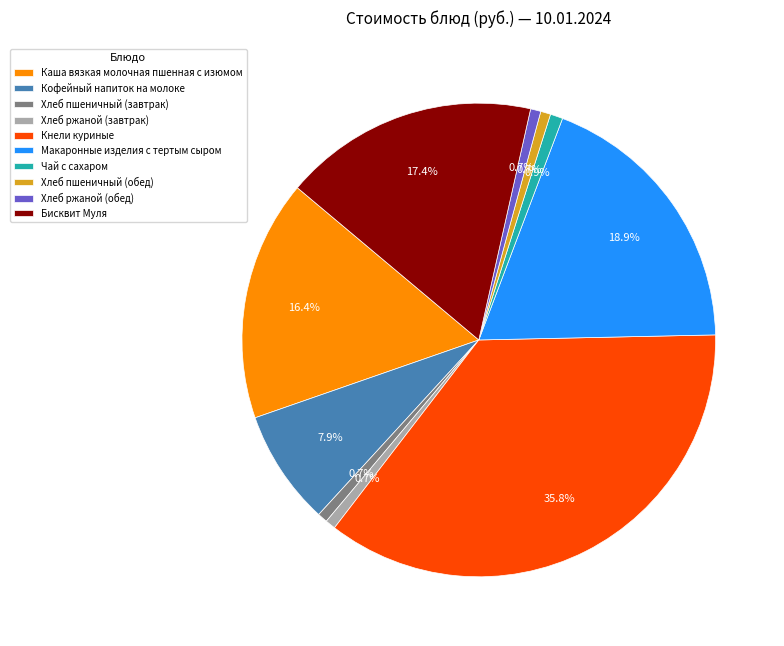

Is the sum of Каша вязкая молочная пшенная с изюмом and Хлеб ржаной (завтрак) greater than half?

No